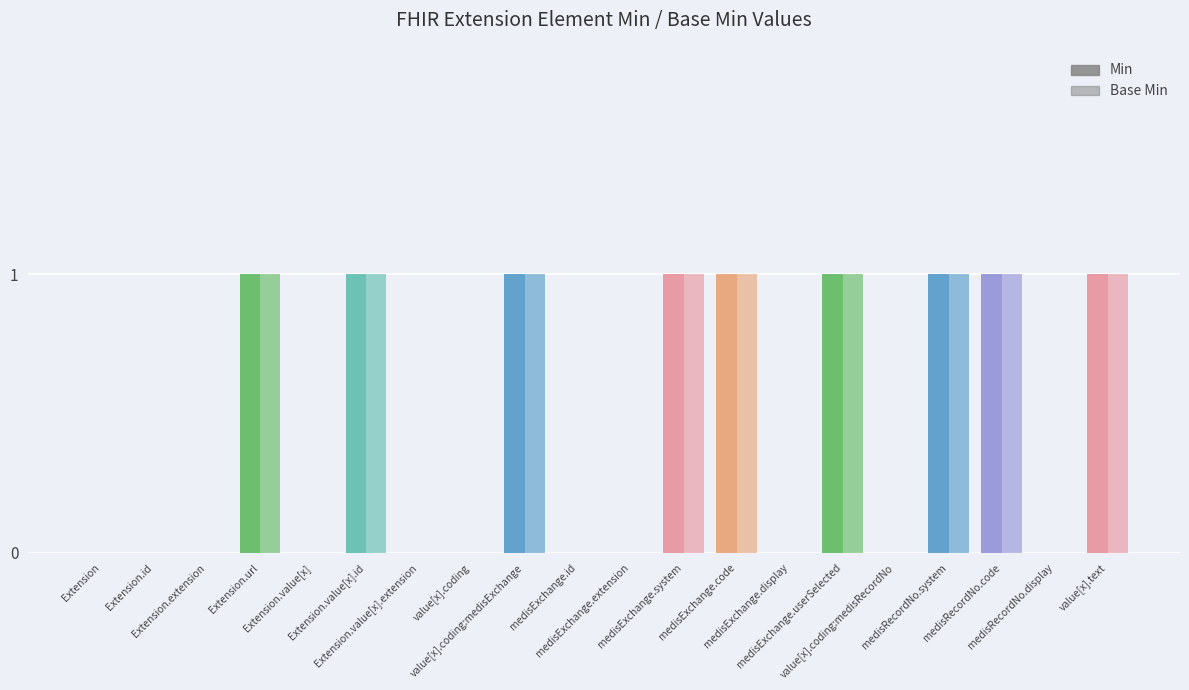

At how many categories does at least one series exceed 0?

9